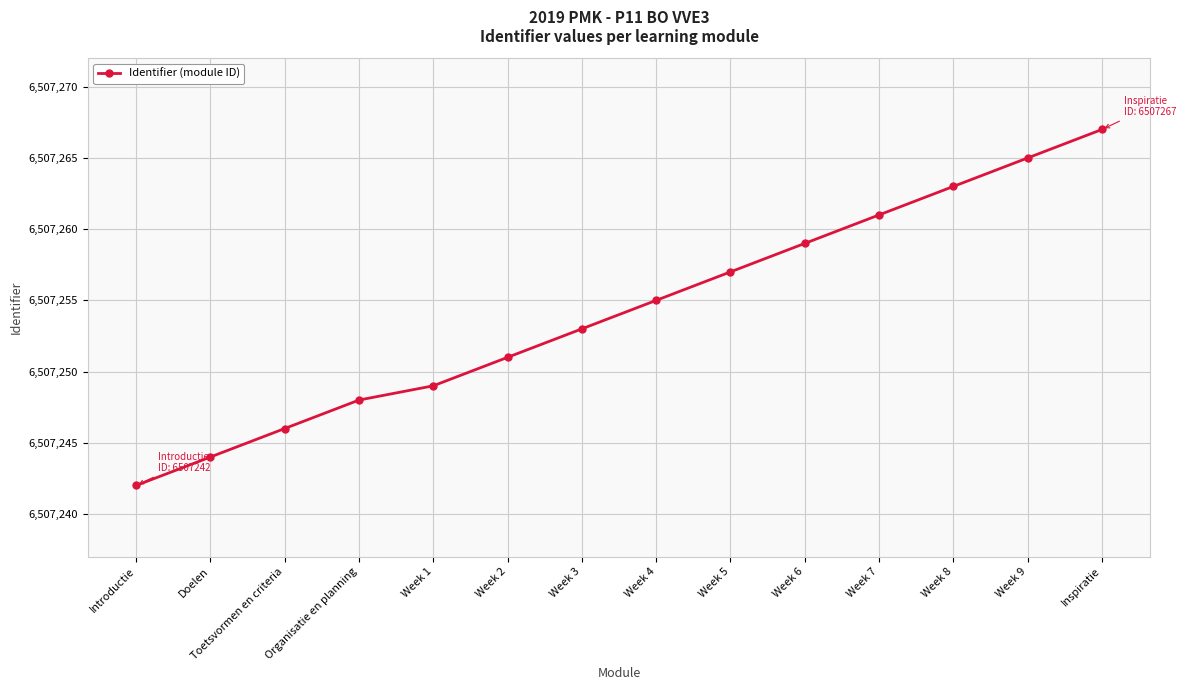

What is the ratio of the value at Organisatie en planning to the value at Week 2?

1.0